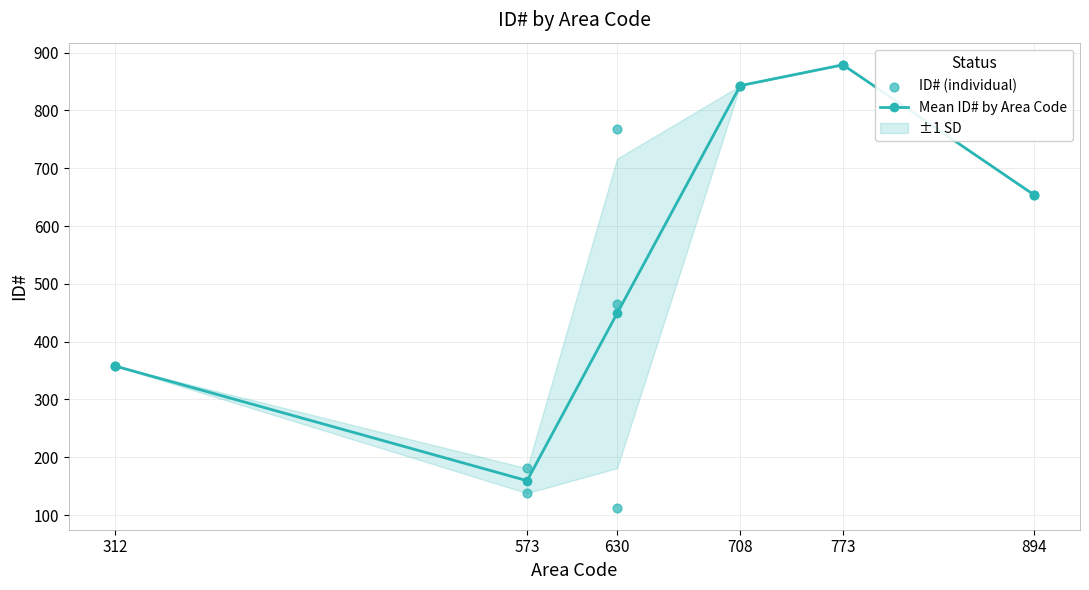

Approximately how many times larger is the value at 773 compared to 573?

4.9